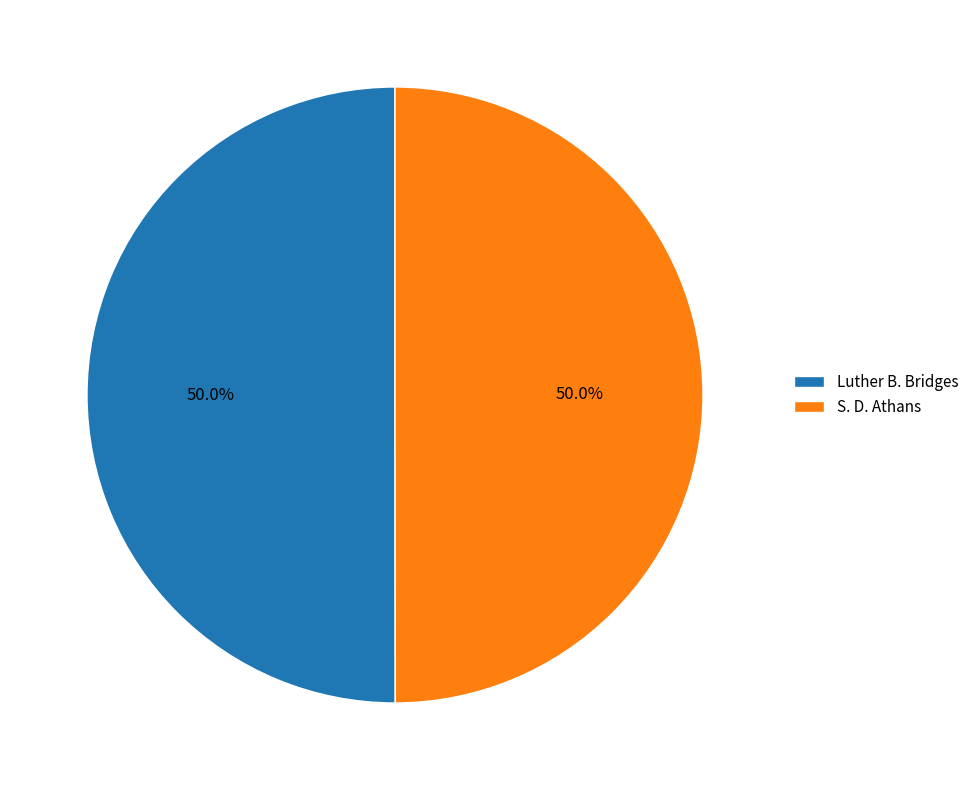

Approximately how many times larger is the value at S. D. Athans compared to Luther B. Bridges?

1.0